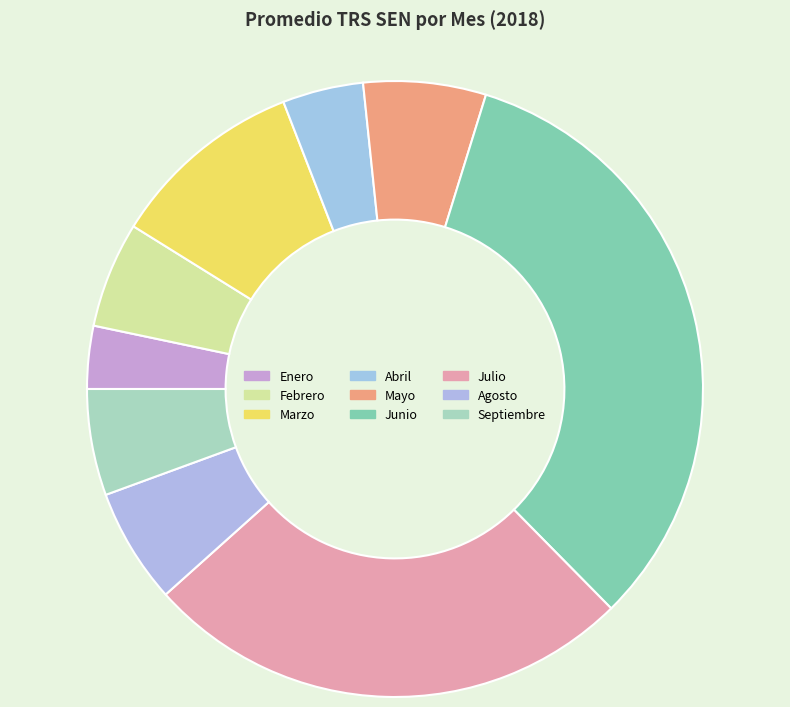

The Marzo slice represents 10% of the pie. True or false?

True